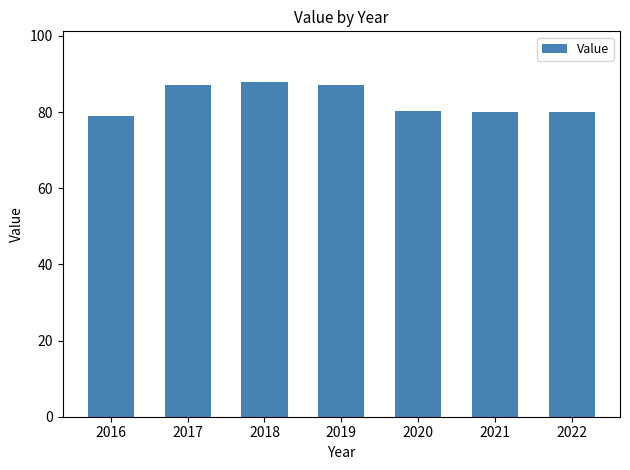

What is the value of the 3rd bar from the left?

88.0